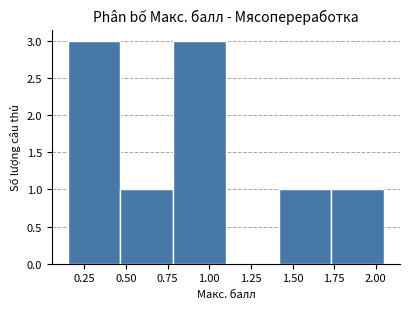

What is the height of the bar covering 1.75 to 2.05 on the x-axis? Neither the bar edges nor the heights are printed on the chart, so give them approximately, as read against the axes.

1